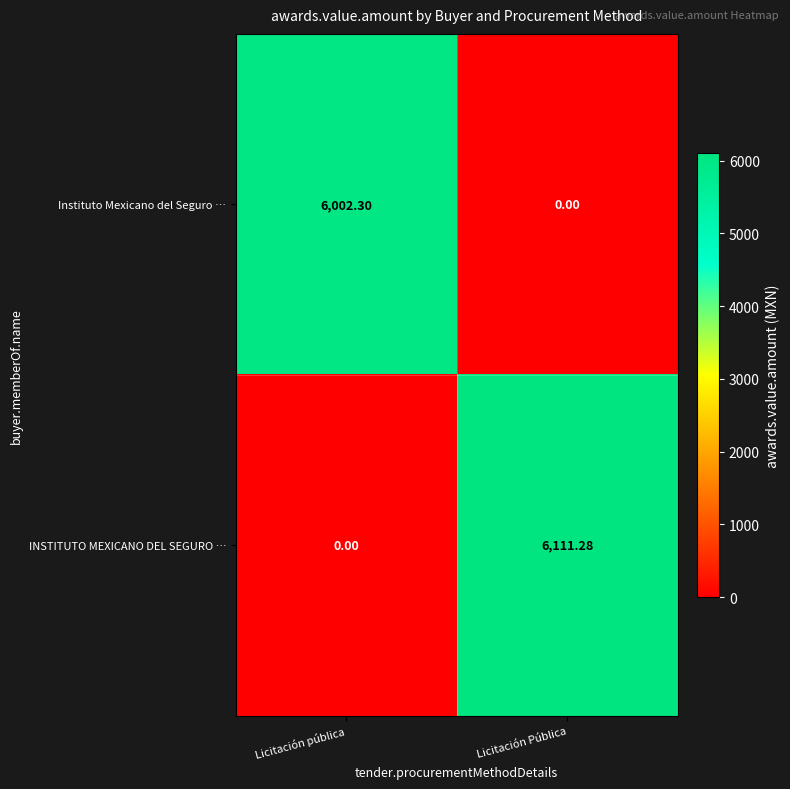

Count the number of categories in the chart.

2